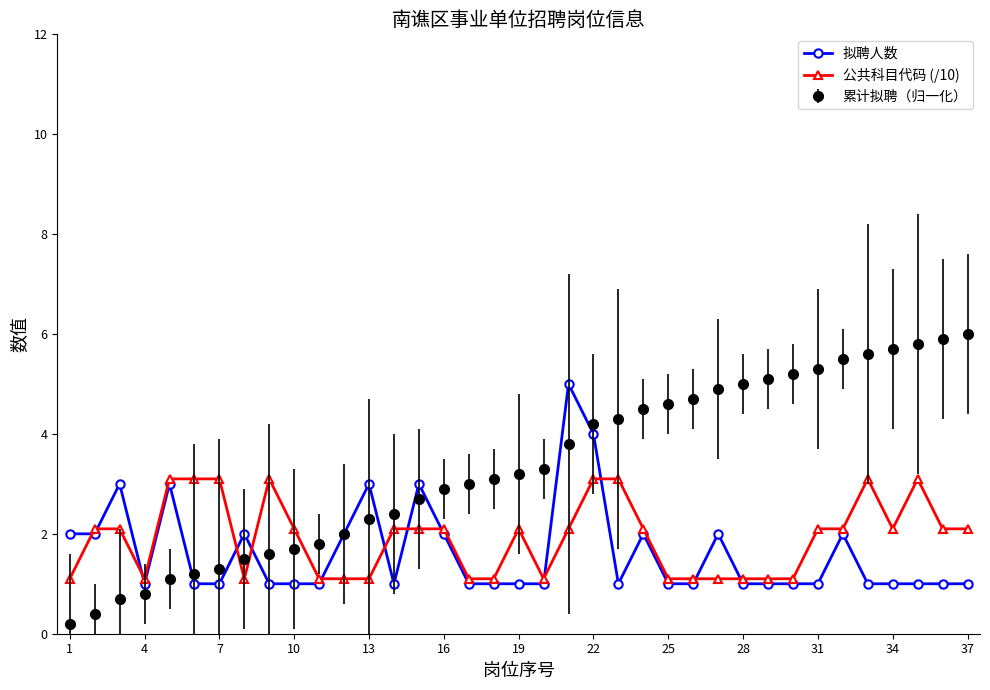

Which series has the widest spread of values?

累计拟聘（归一化）